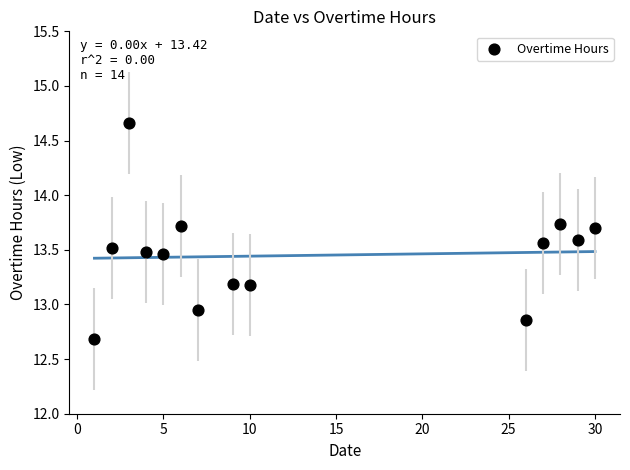

What is the range of Y values (max minus min)?

2.0